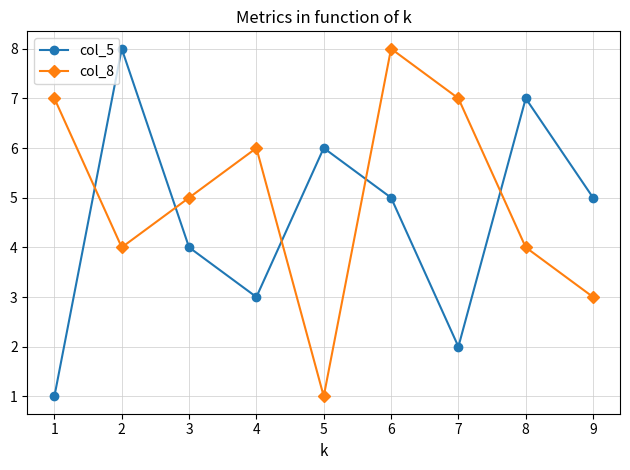

In col_5, how many points are lower than both neighbors (excluding endpoints)?

2